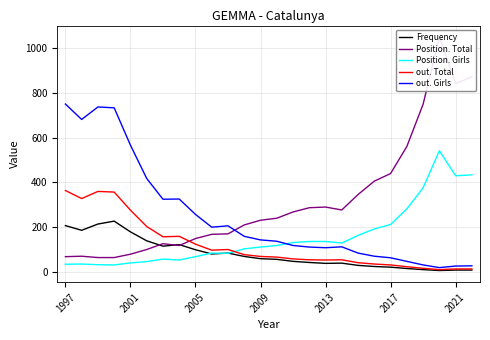

True or false: Position. Girls and out. Total intersect in this chart.

True